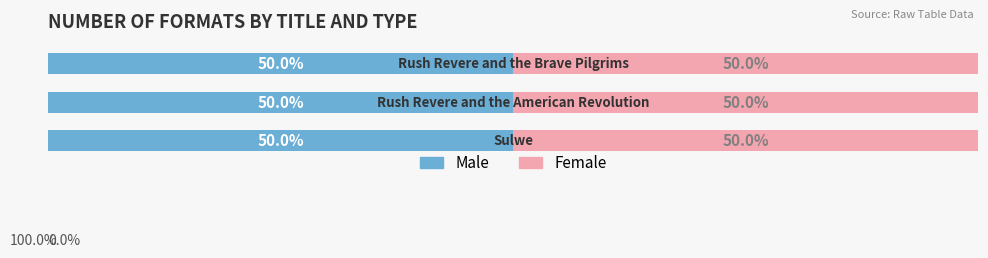

Which series has the largest total across all categories?

Male